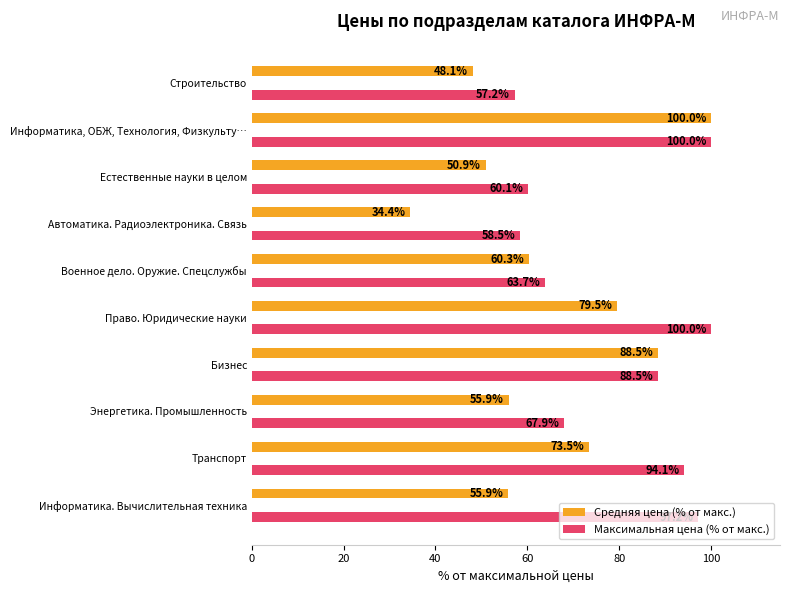

Is it true that Средняя цена (% от макс.) equals 50.9 at Естественные науки в целом?

True